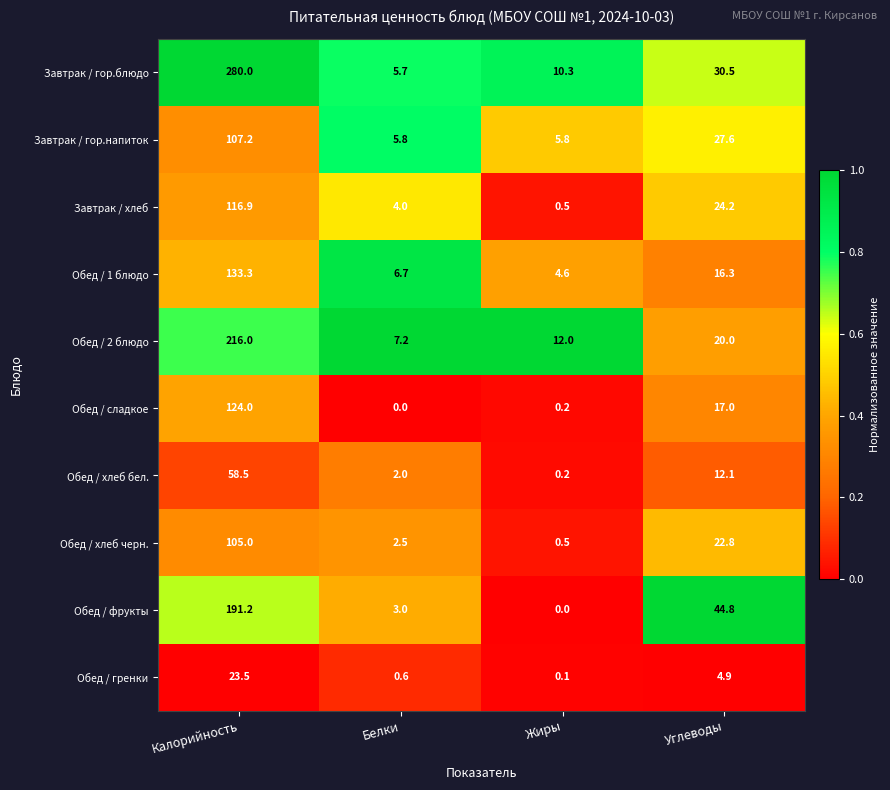

True or false: Обед / хлеб черн. has a value of 2.5 at Белки.

True